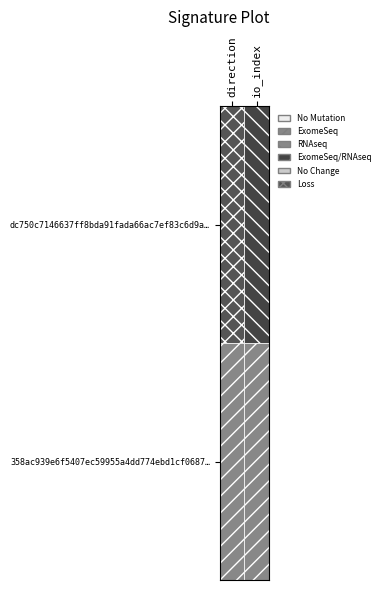

How many distinct data groups are displayed?

2